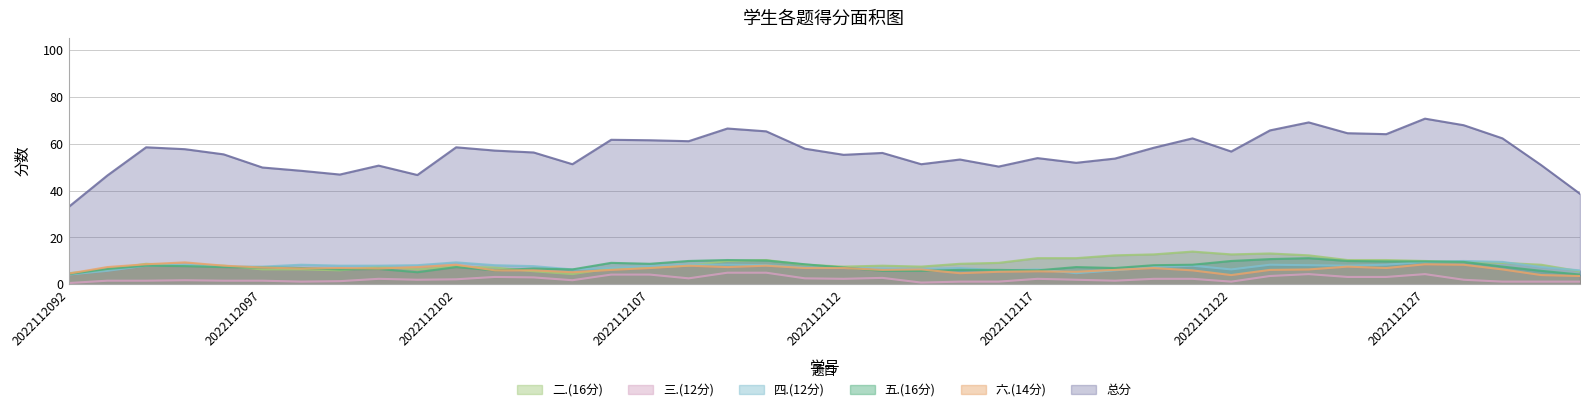

True or false: 三.(12分) and 五.(16分) cross at least once.

False